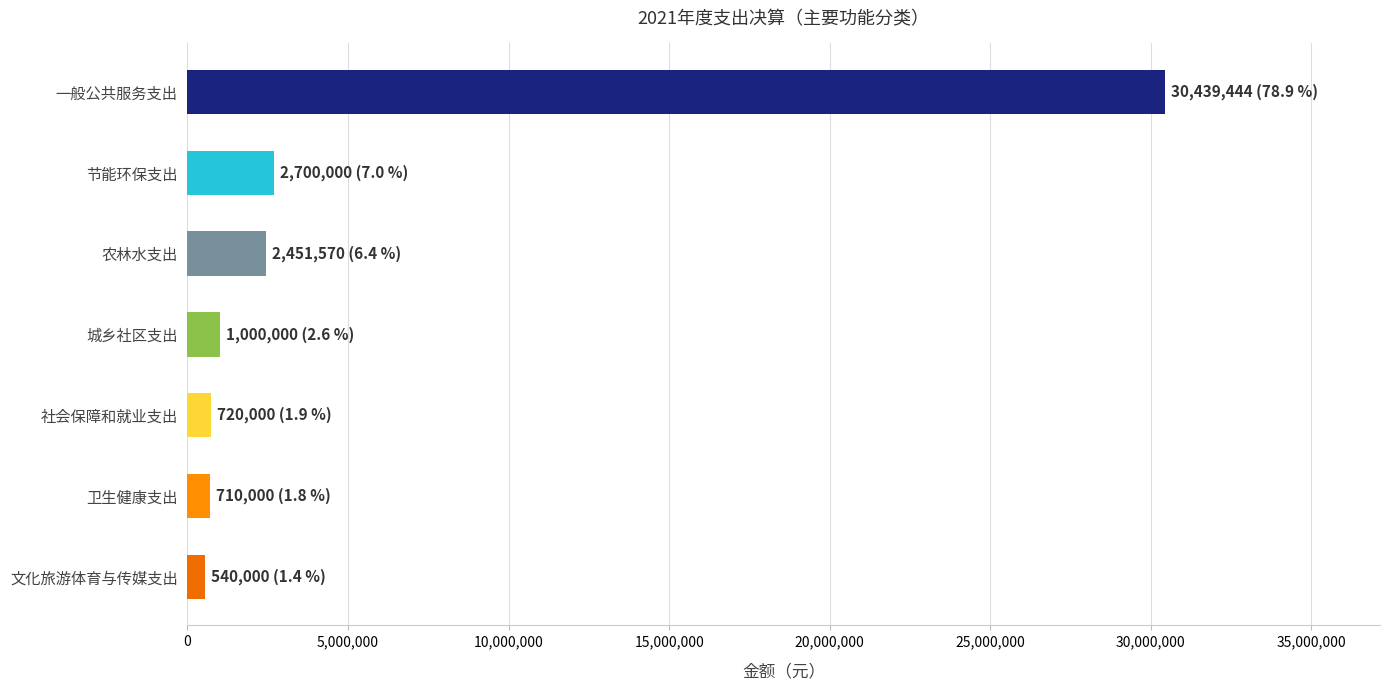

Which label corresponds to the largest value in the chart?

一般公共服务支出